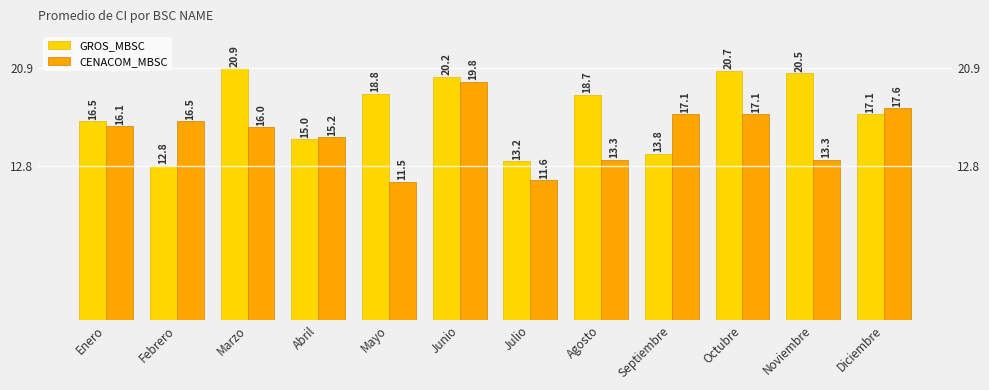

What is the difference between the maximum and minimum values in the GROS_MBSC series?

8.1